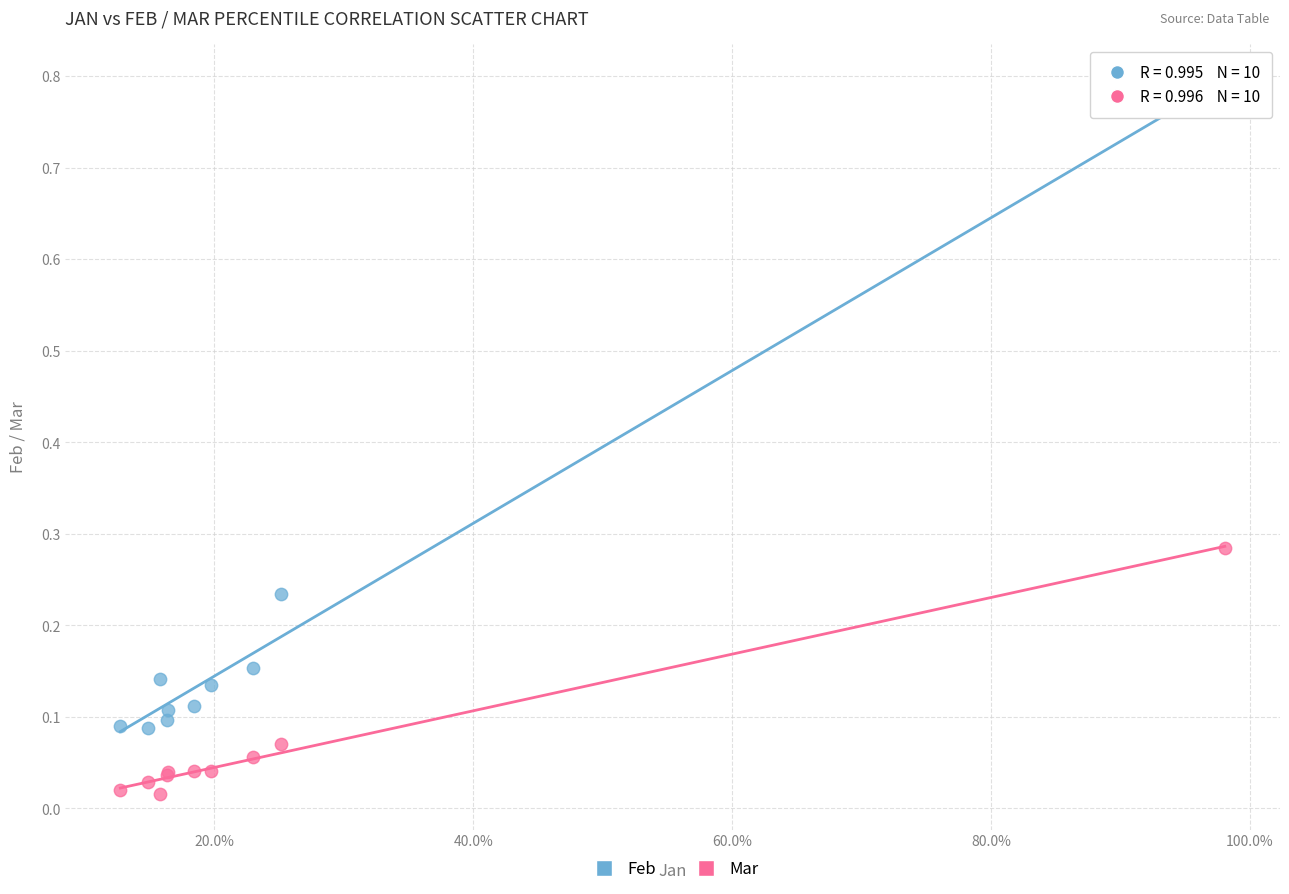

Which series has the widest spread of Y values?

Feb